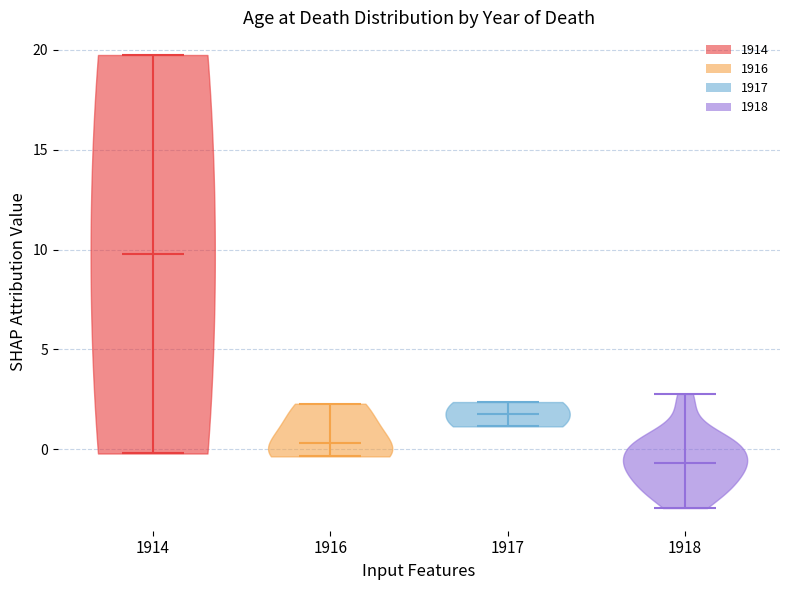

What is the highest point the violin at x = 1918 reaches on the y-axis? The values are not printed on the chart, so give them approximately, as read against the axis.

3.0